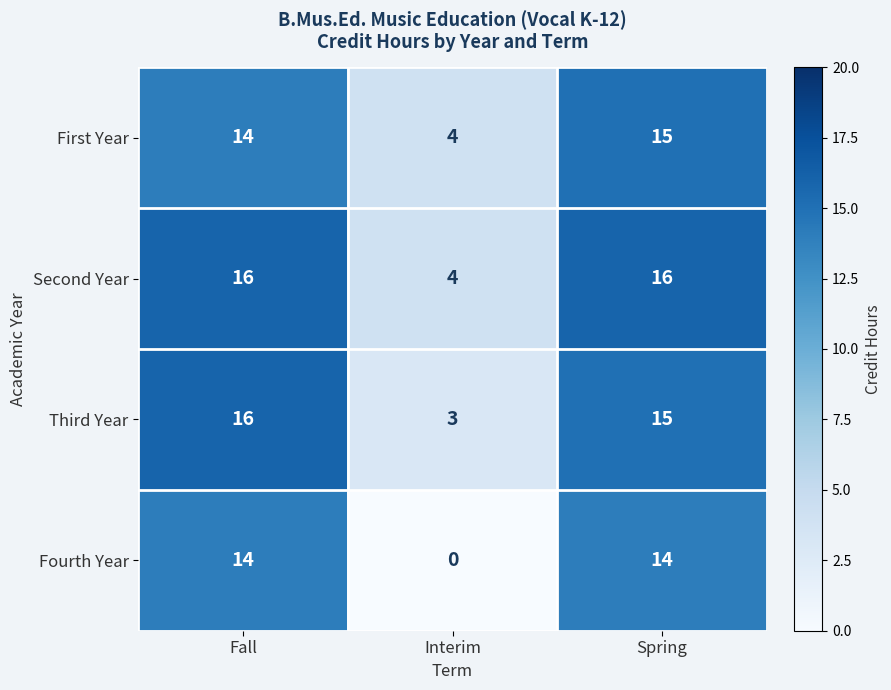

True or false: First Year has a value of 2 at Interim.

False